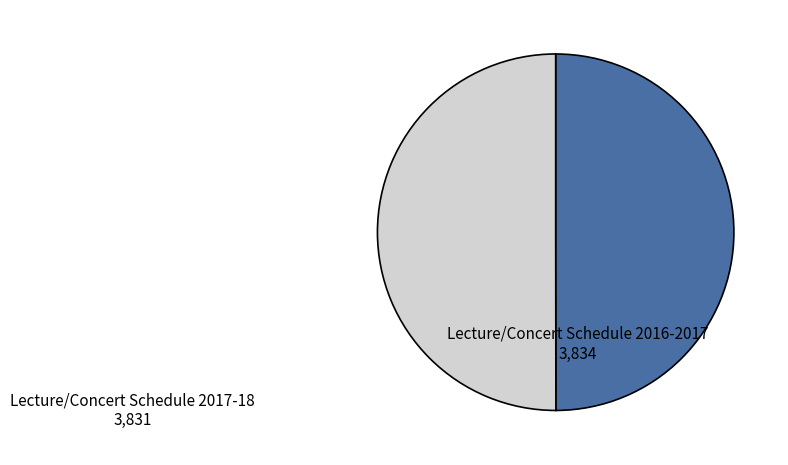

Is the sum of Lecture/Concert Schedule 2016-2017 and Lecture/Concert Schedule 2017-18 greater than half?

Yes